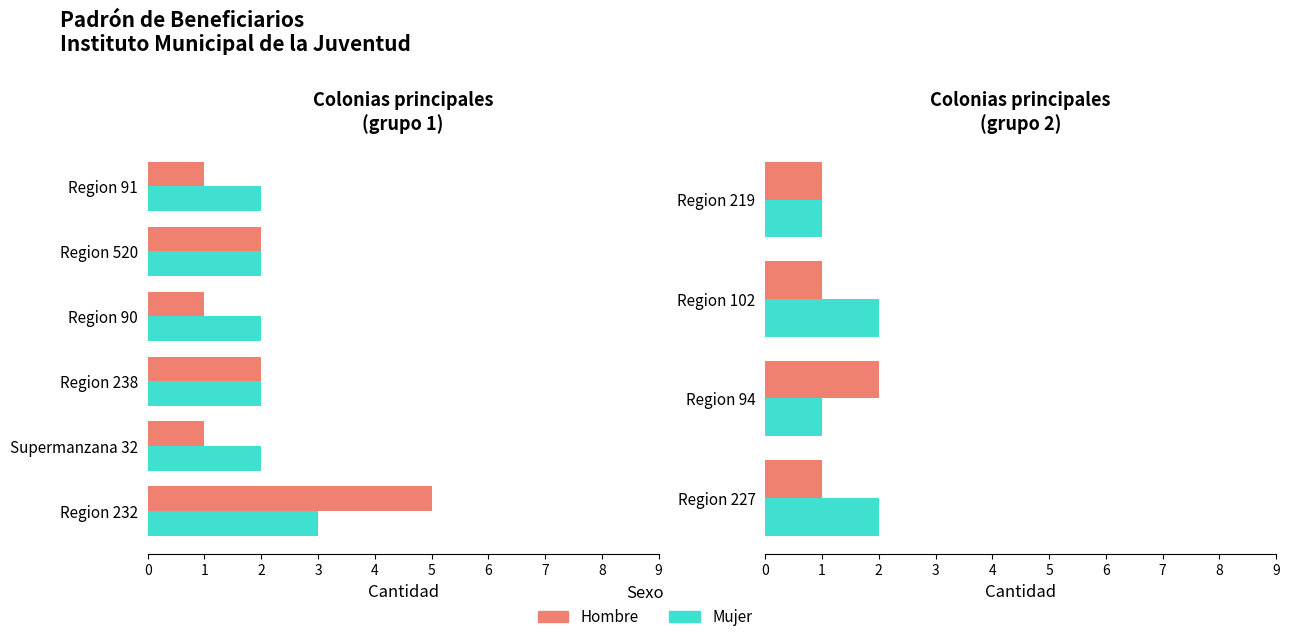

List the series in order of their peak value, lowest first.

Mujer, Hombre